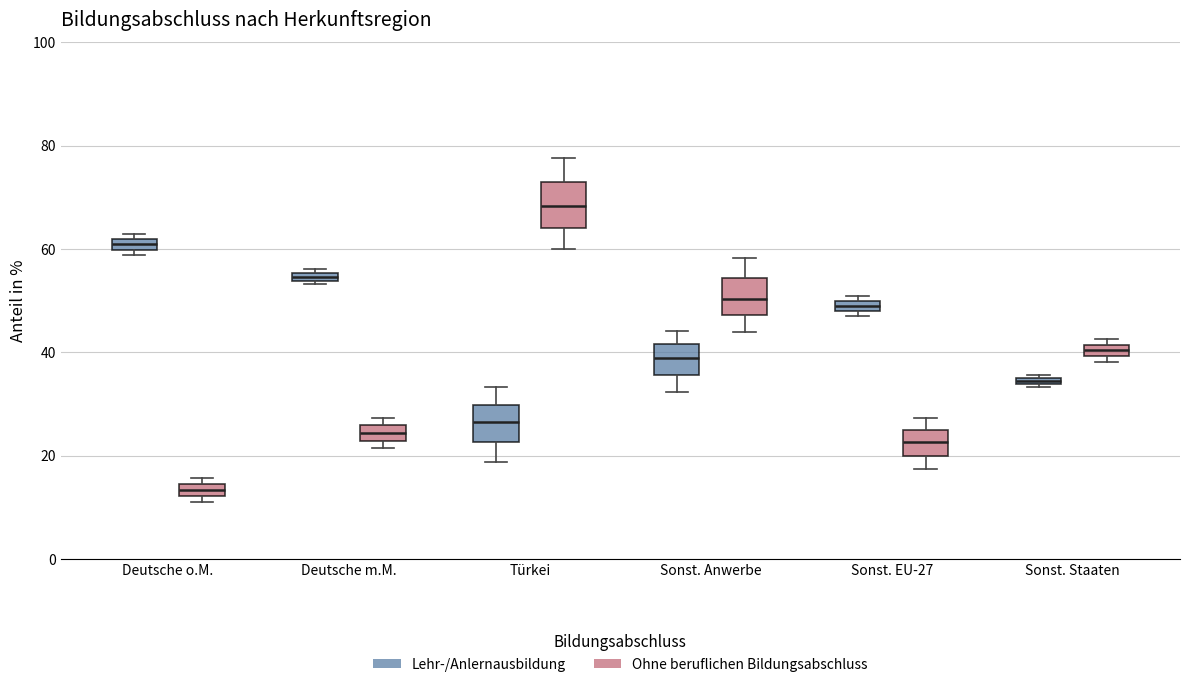

Which box has the highest median line?

Türkei (Ohne beruflichen Bildungsabschluss)